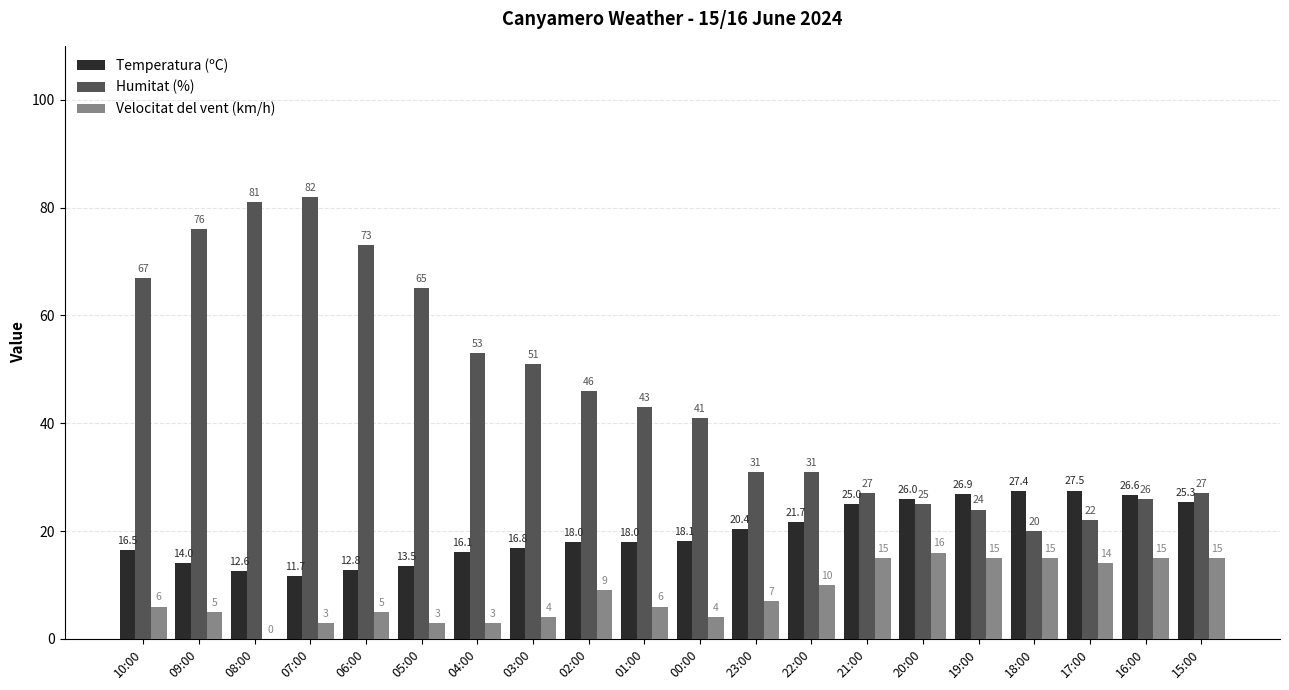

At which label does Humitat (%) reach its peak?

07:00